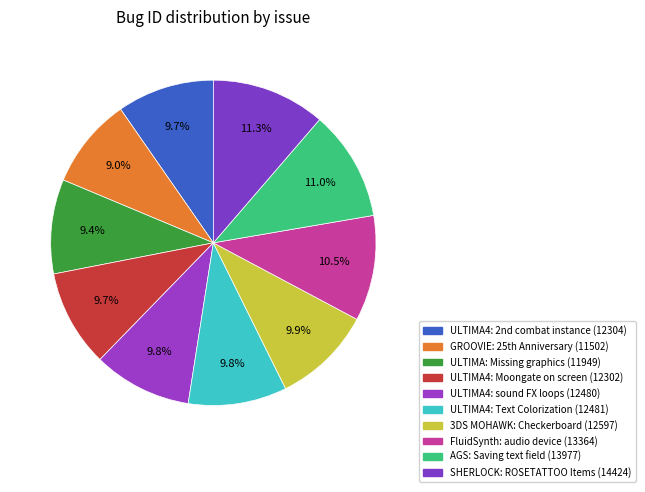

Does any single category account for the majority?

No